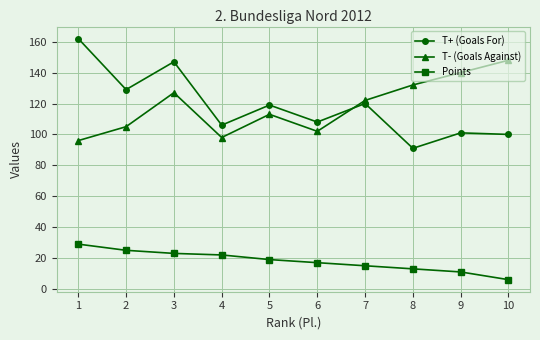

Is this an area chart (filled region under the line)?

No